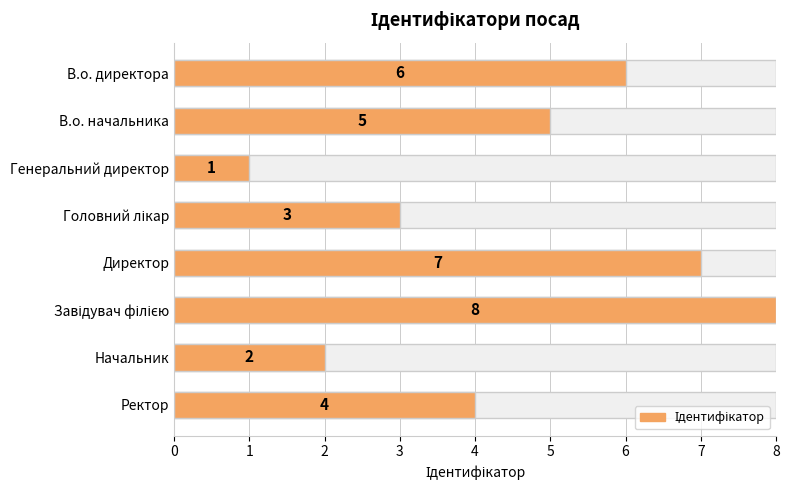

Reading right to left, transcribe all the data shown in this chart.

7=4	6=2	5=8	4=7	3=3	2=1	1=5	0=6